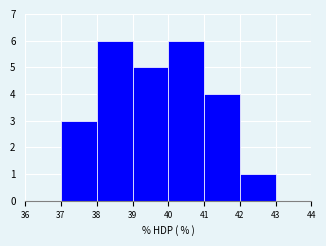

Reading left to right, list every bar in this chart as the range it spans on the x-axis followed by its height. The values are not printed on the chart, so give them approximately, as read against the axis.

36 to 37: 0
37 to 38: 3
38 to 39: 6
39 to 40: 5
40 to 41: 6
41 to 42: 4
42 to 43: 1
43 to 44: 0